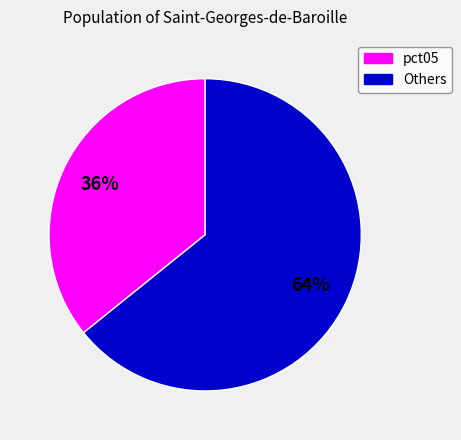

How many segments does this pie chart have?

2